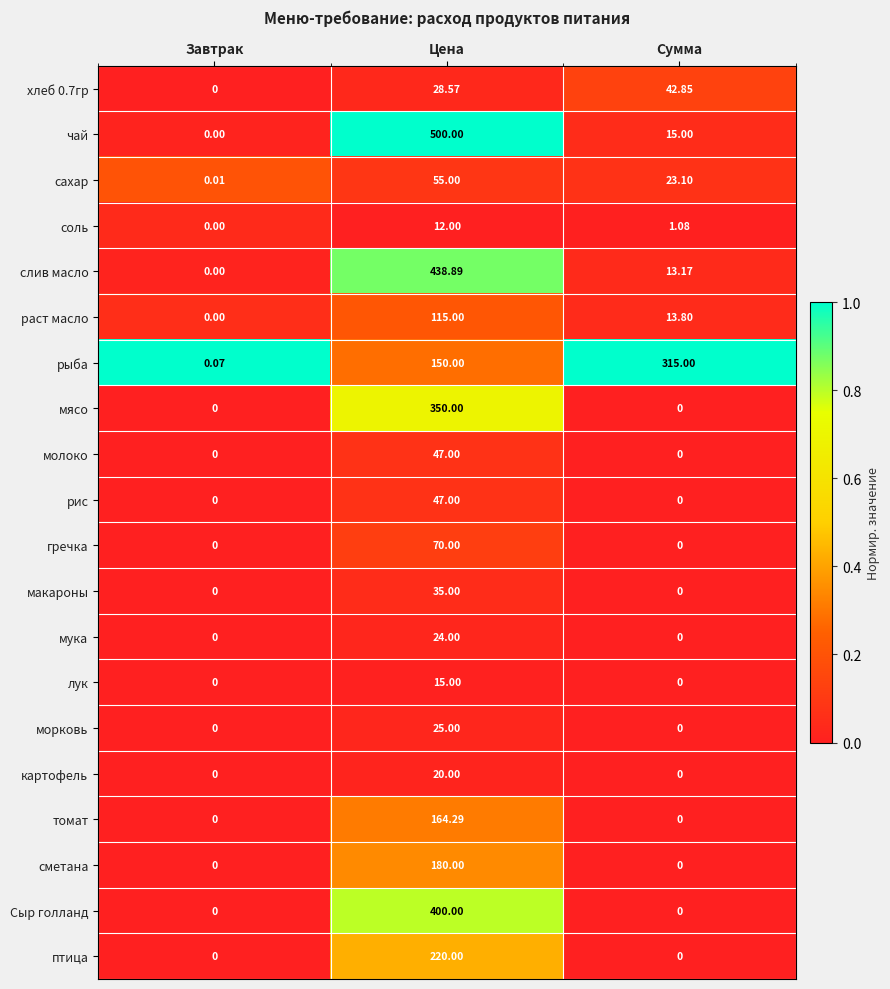

At which label is раст масло closest to 57?

Сумма